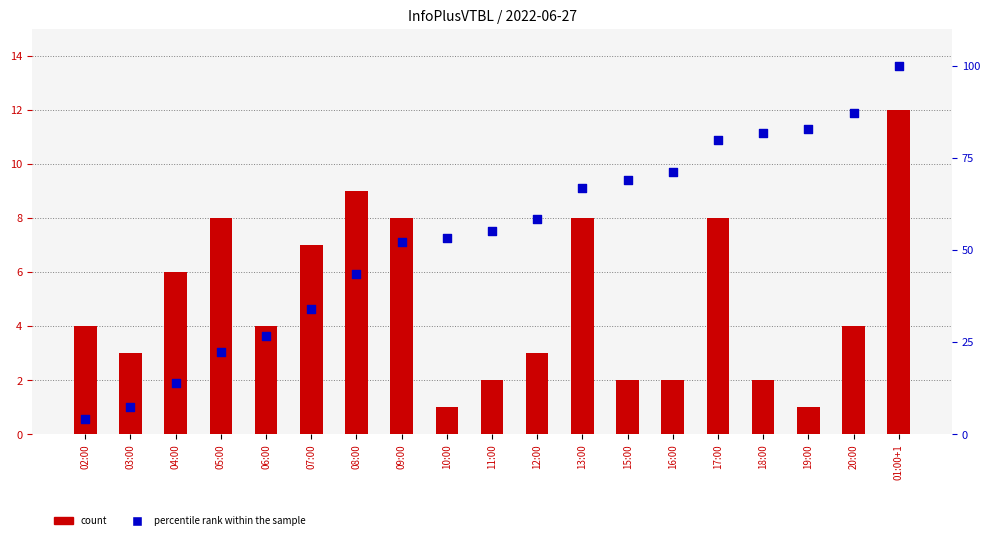

What are all the series names shown in the legend?

count, percentile rank within the sample